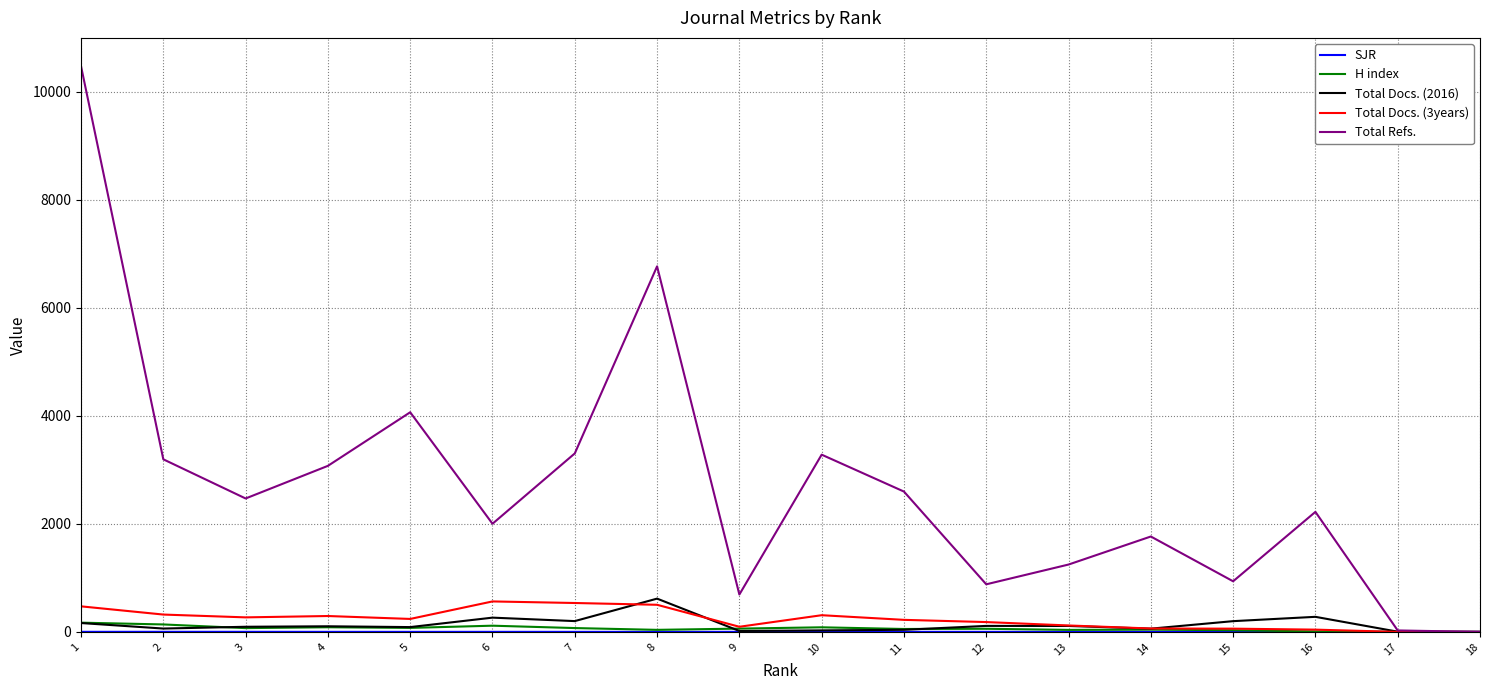

What is the greatest value displayed?

10473.0